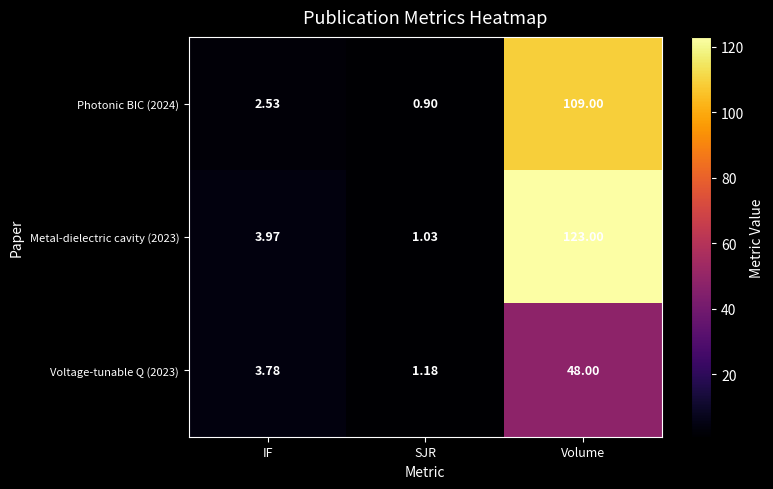

True or false: Voltage-tunable Q (2023) has a value of 0.4 at SJR.

False